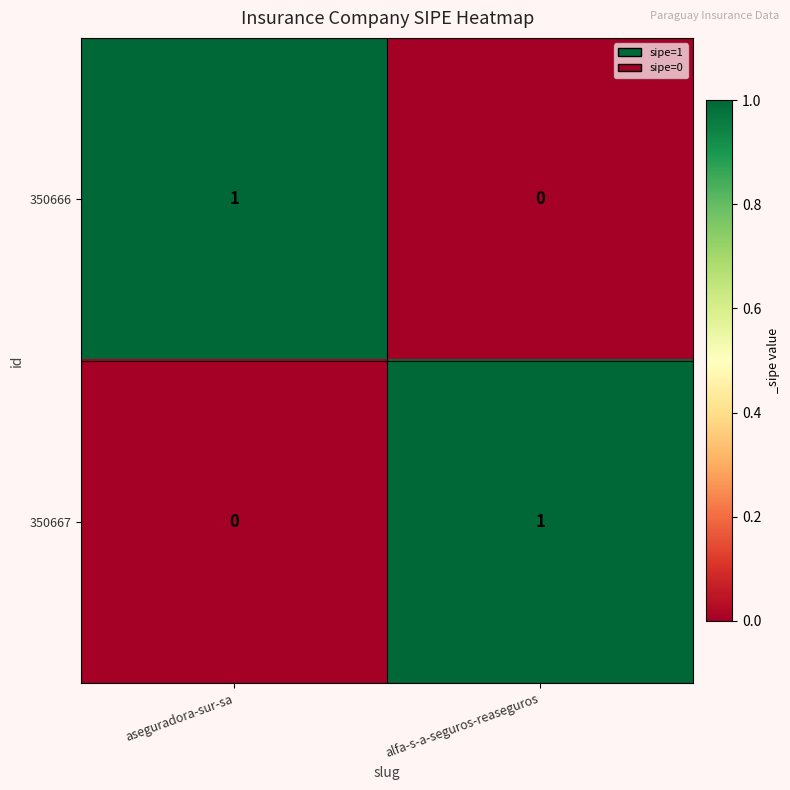

What is the maximum value shown in the chart?

1